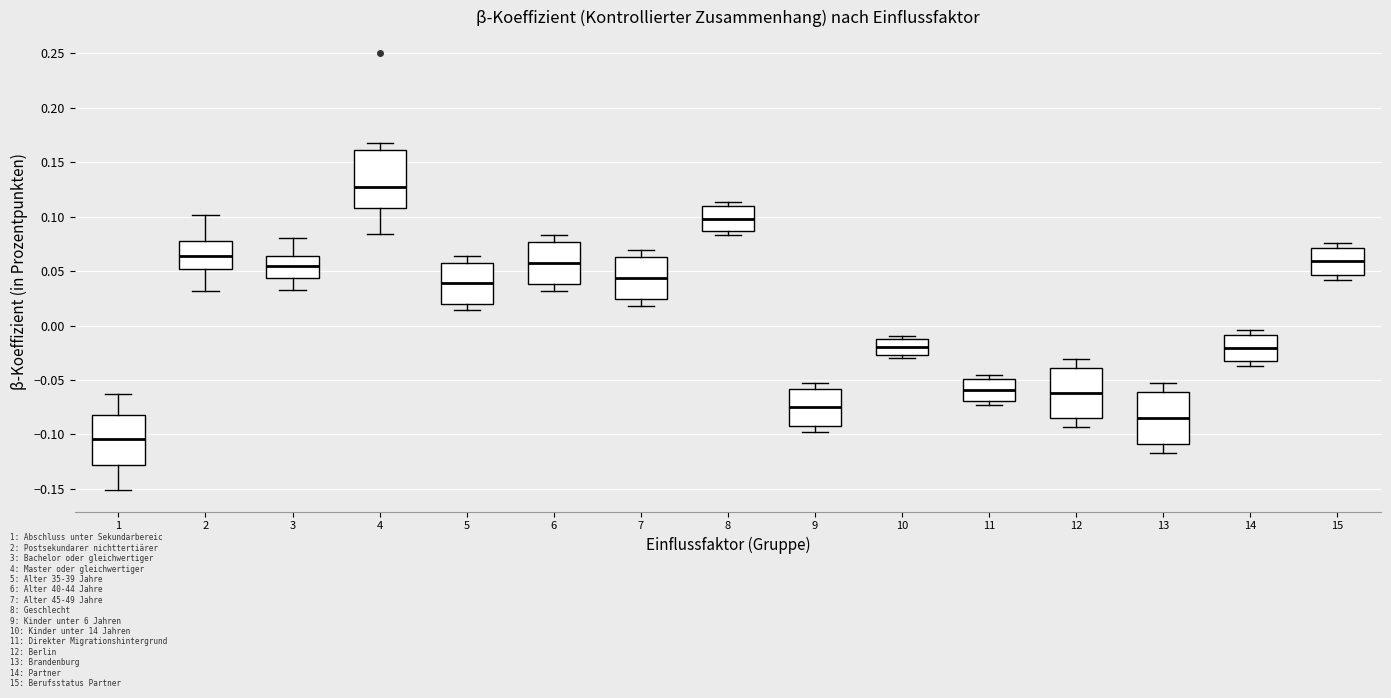

Where does the upper whisker of the box at x = 12 end on the y-axis? The values are not printed on the chart, so give them approximately, as read against the axis.

-0.030